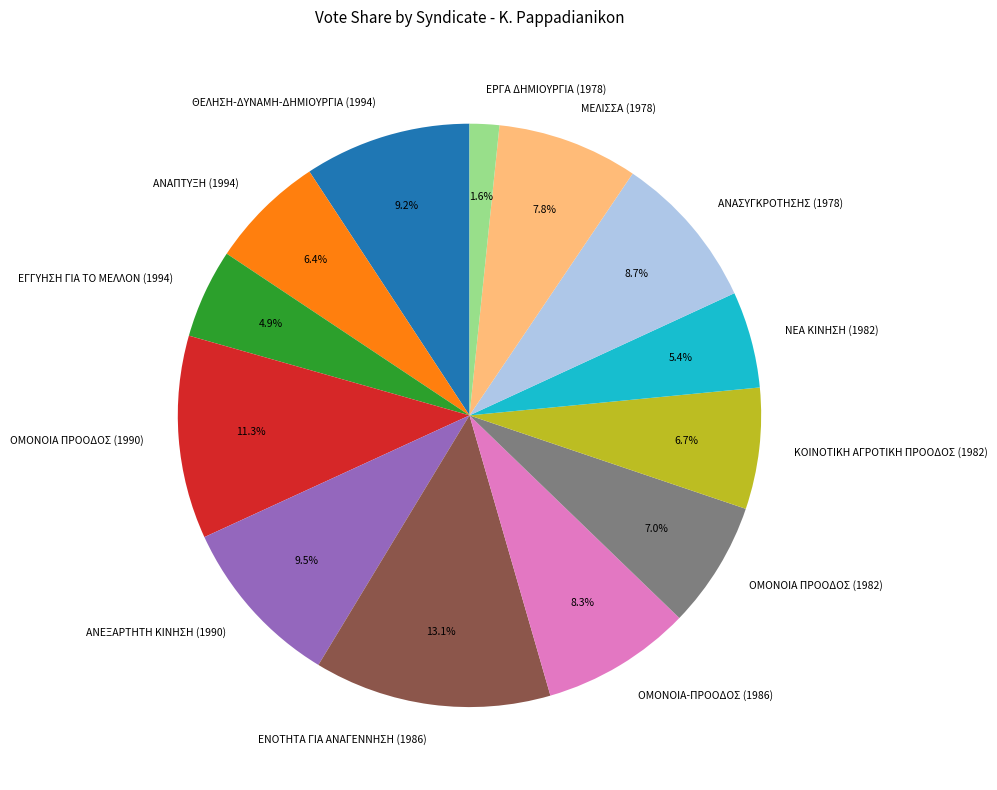

Is it true that ΝΕΑ ΚΙΝΗΣΗ (1982) is 16% of the pie?

False